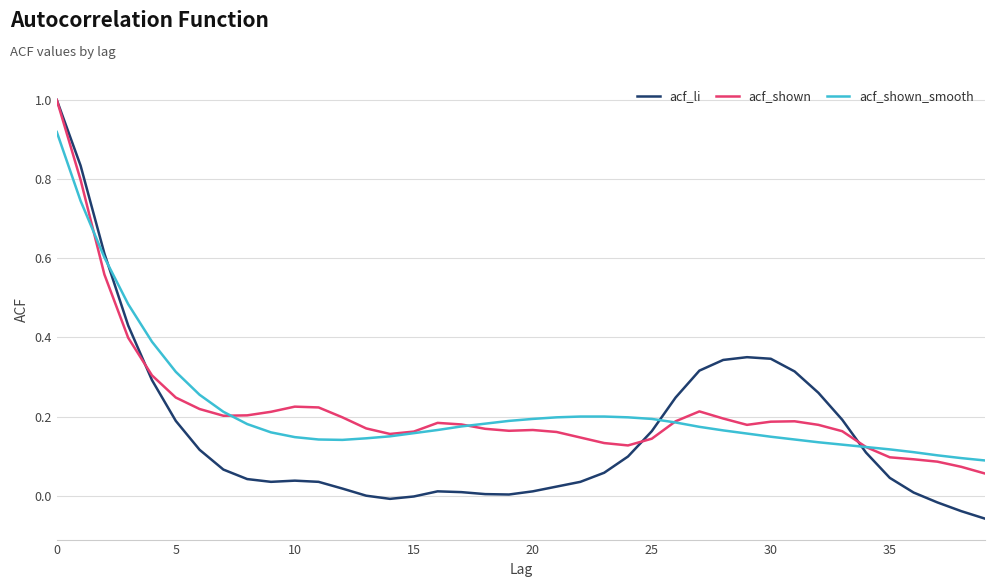

After their last crossing, which series has the higher values: acf_li or acf_shown_smooth?

acf_shown_smooth